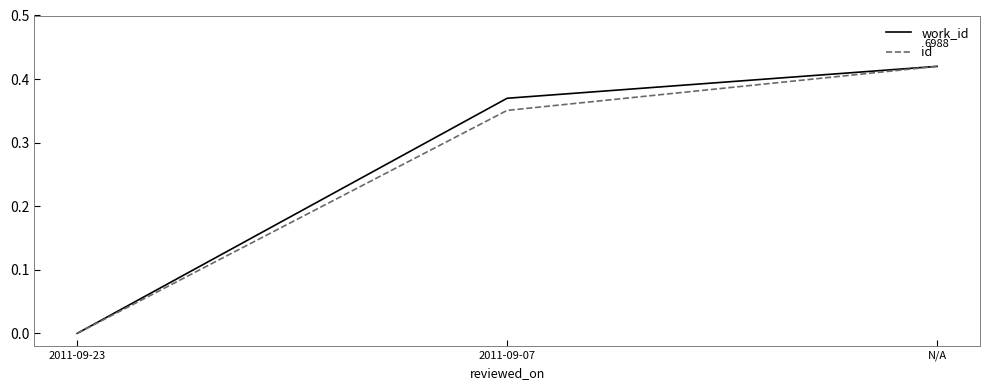

At which category is the sum across all series the highest?

N/A